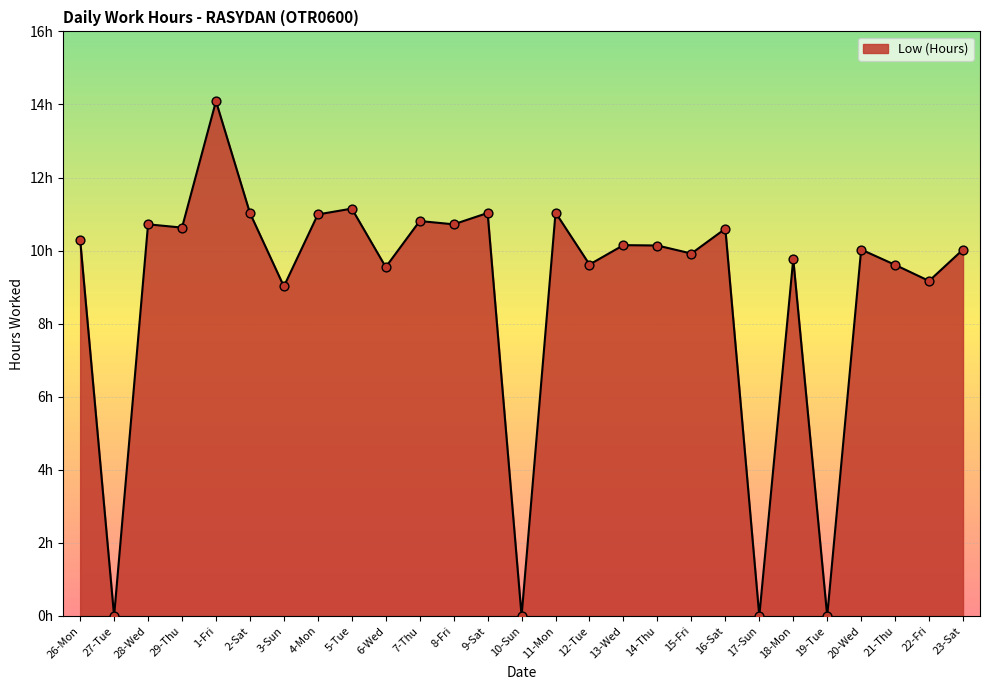

What is the change in value from 1-Fri to 18-Mon?

-4.3